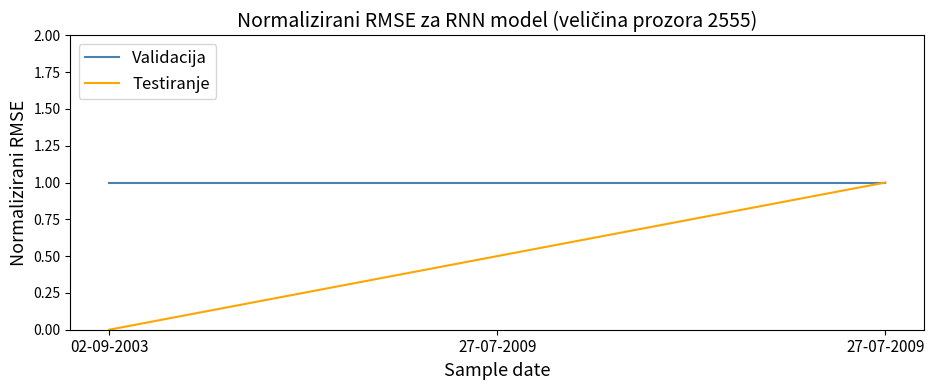

What is the difference between the maximum and minimum values in the Testiranje series?

1.0